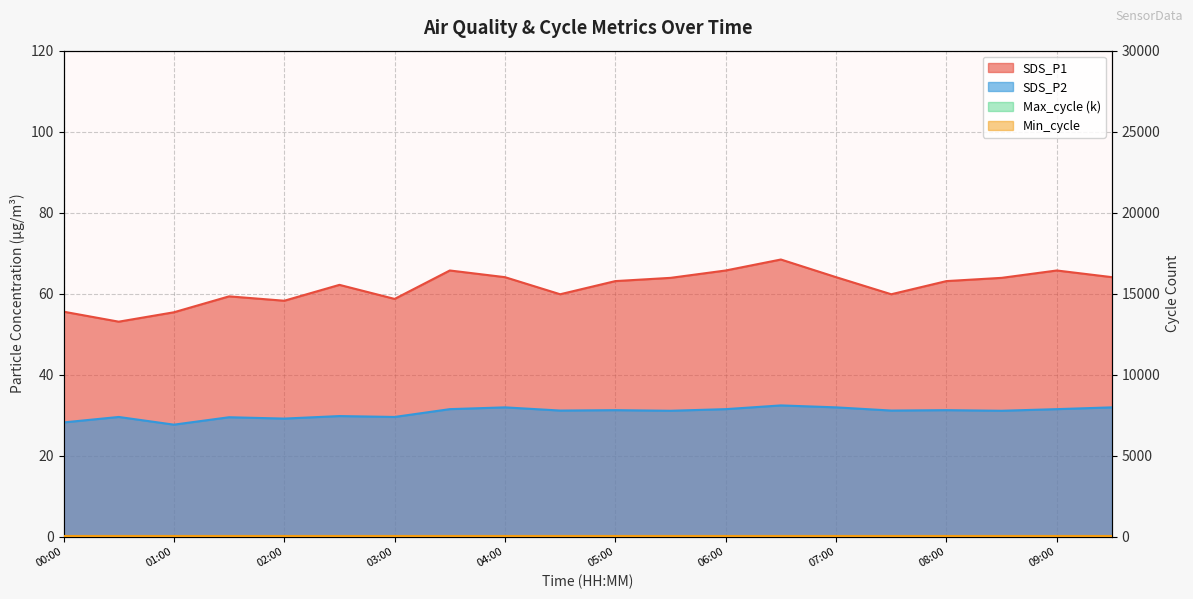

List the series in order of their peak value, lowest first.

Max_cycle, SDS_P2, SDS_P1